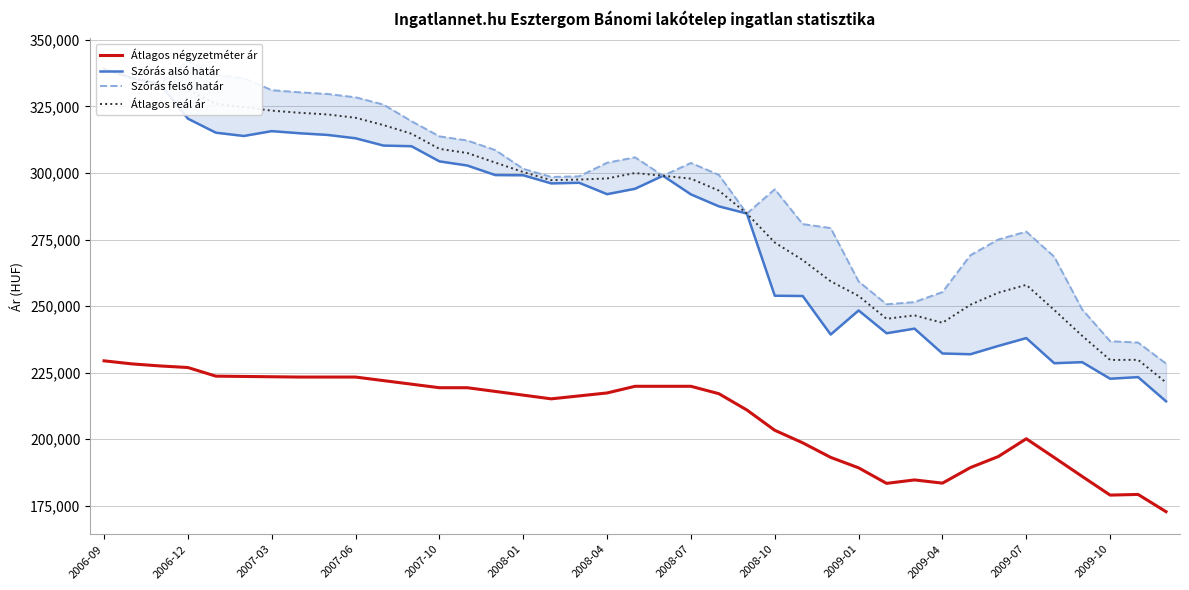

How many lines are shown in the chart?

4